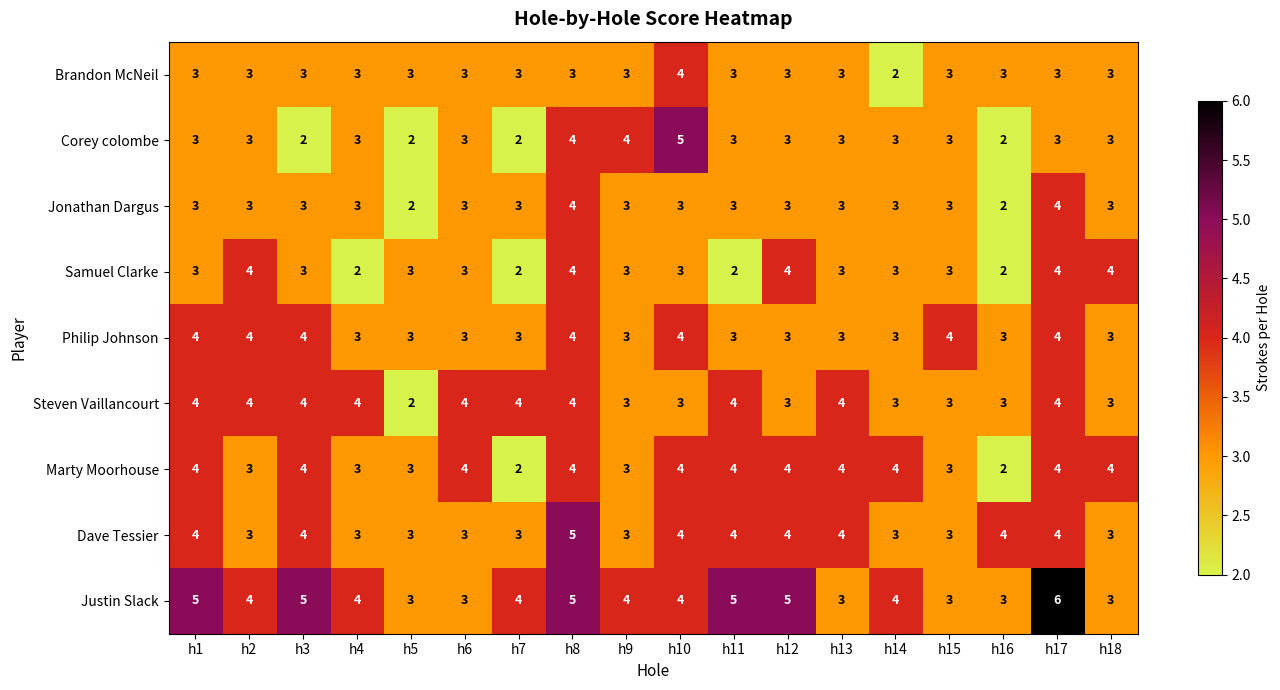

True or false: Justin Slack has a value of 7 at h3.

False